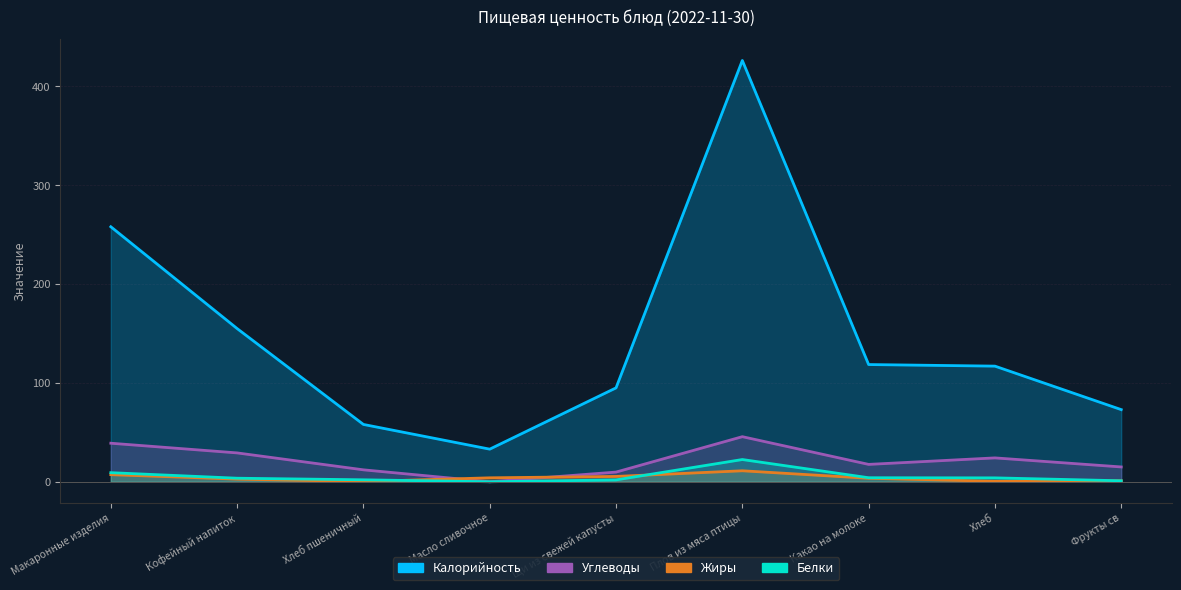

Reading right to left, what are all the values shown in this chart?

Калорийность: 73.0	117.0	118.6	426.2	95.0	33.0	58.0	155.0	258.0
Белки: 1.0	4.0	4.1	22.5	1.9	0.0	2.0	3.6	9.2
Жиры: 1.0	0.5	3.5	11.1	5.4	4.0	0.2	2.7	7.2
Углеводы: 15.0	24.2	17.6	45.6	9.8	0.0	12.1	29.2	39.0